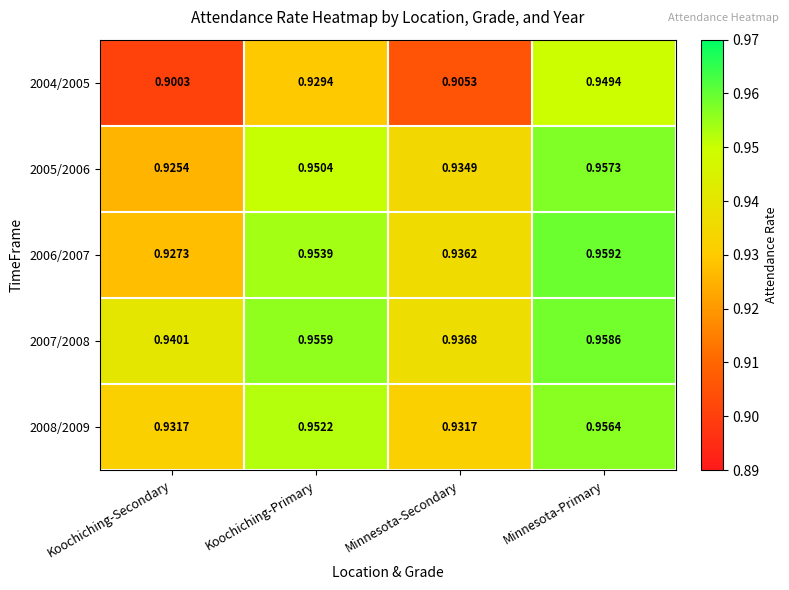

At which label is 2004/2005 closest to 0?

Koochiching-Secondary